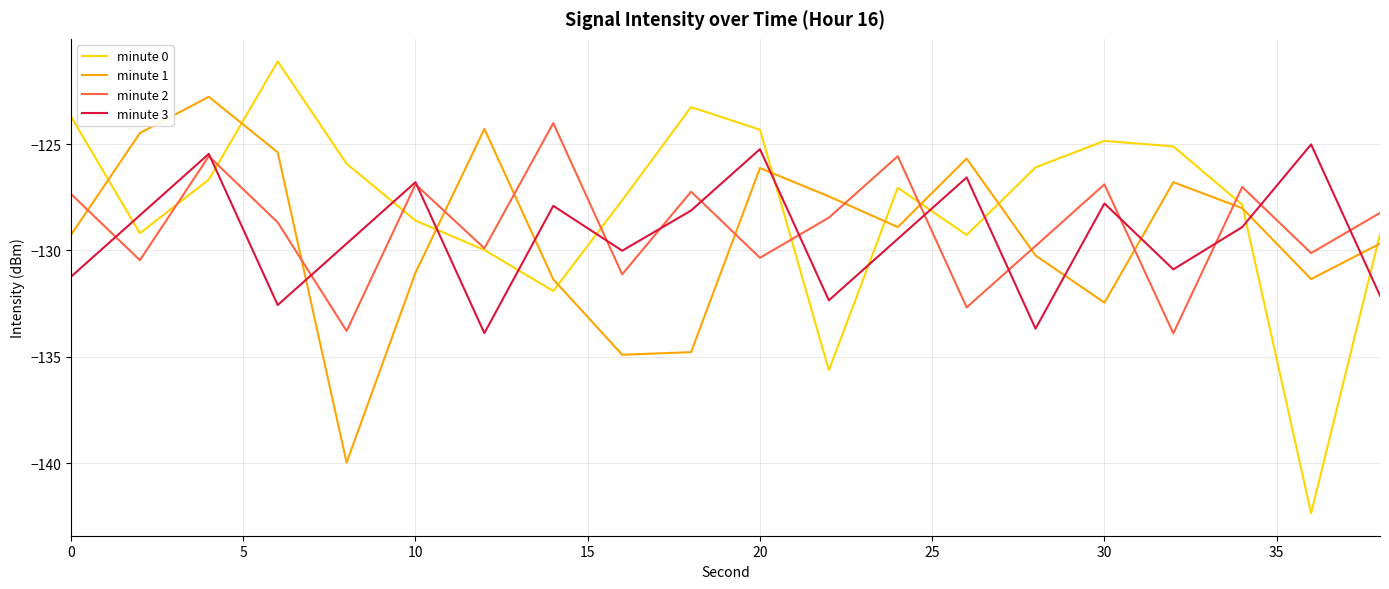

Does the chart have visible grid lines?

Yes